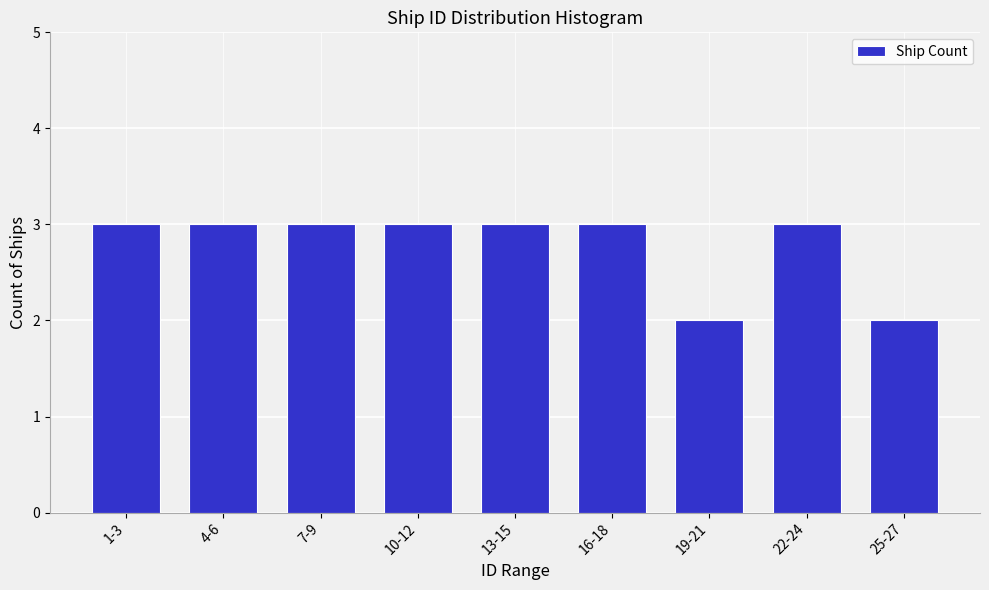

Reading left to right, transcribe all the data shown in this chart.

1-3=3	4-6=3	7-9=3	10-12=3	13-15=3	16-18=3	19-21=2	22-24=3	25-27=2